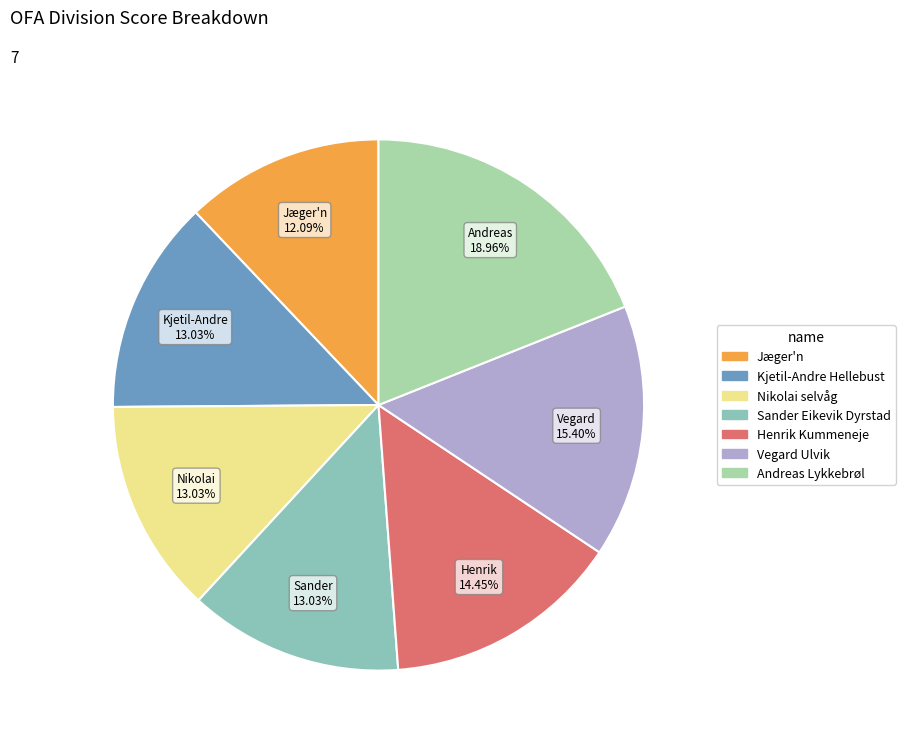

Rank the categories by value from highest to lowest.

Andreas Lykkebrøl, Vegard Ulvik, Henrik Kummeneje, Kjetil-Andre Hellebust, Nikolai selvåg, Sander Eikevik Dyrstad, Jæger'n